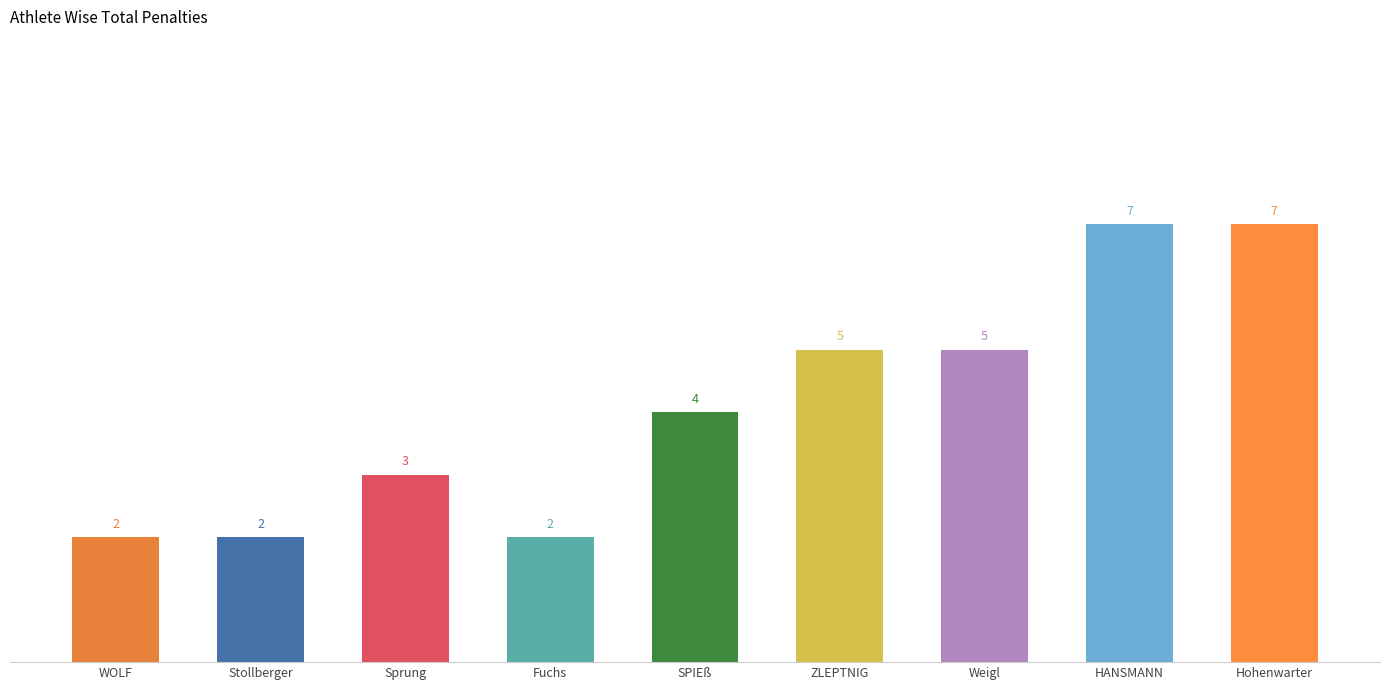

What is the ratio of the value at SPIEß to the value at Sprung?

1.3